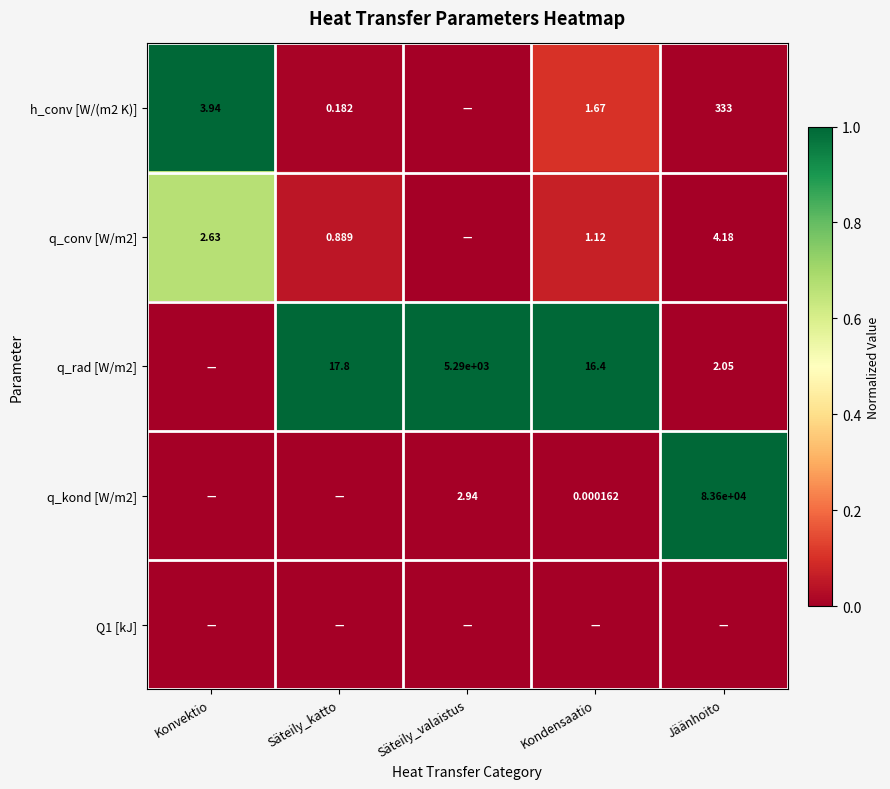

How many distinct data groups are displayed?

5